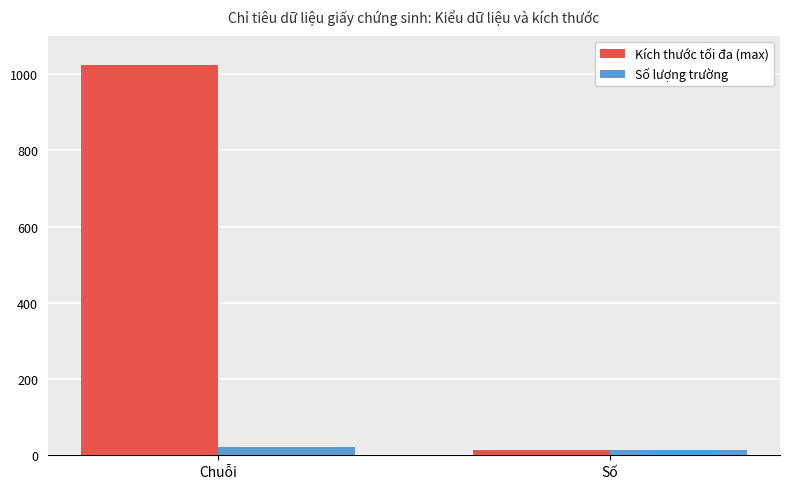

Reading left to right, list all the values displayed in this chart.

Kích thước tối đa (max): 1024	15
Số lượng trường: 22	13